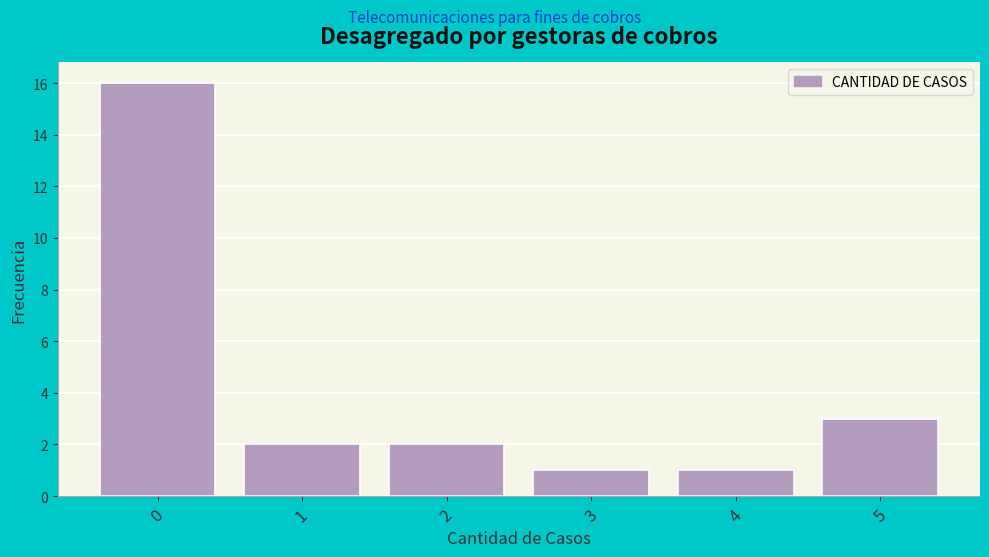

How tall is the bar that spans 4.5 to 5.5 on the x-axis? The values are not printed on the chart, so give them approximately, as read against the axis.

3